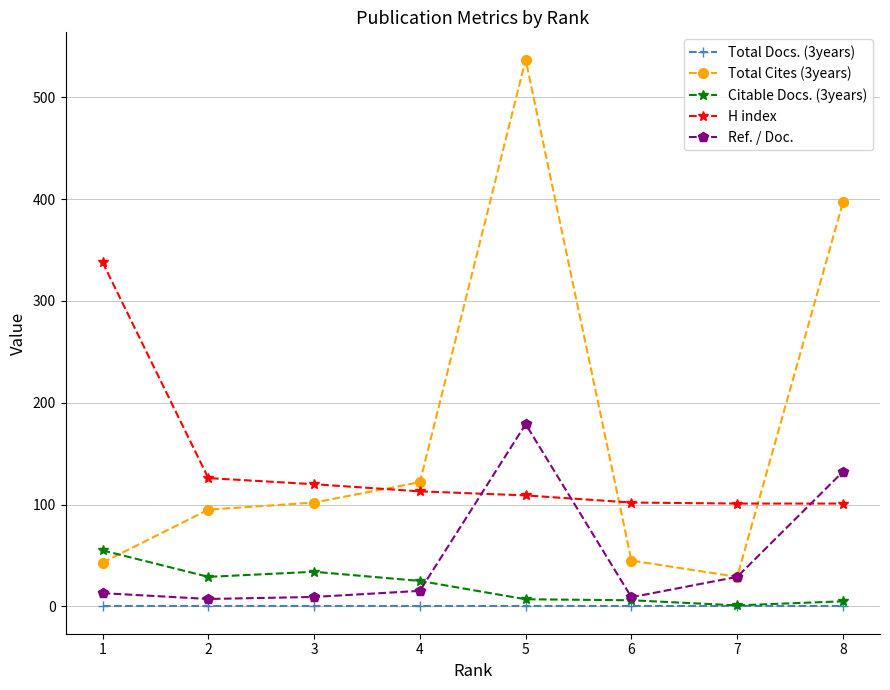

Rank the series by their maximum value, from lowest to highest.

Total Docs. (3years), Citable Docs. (3years), Ref. / Doc., H index, Total Cites (3years)